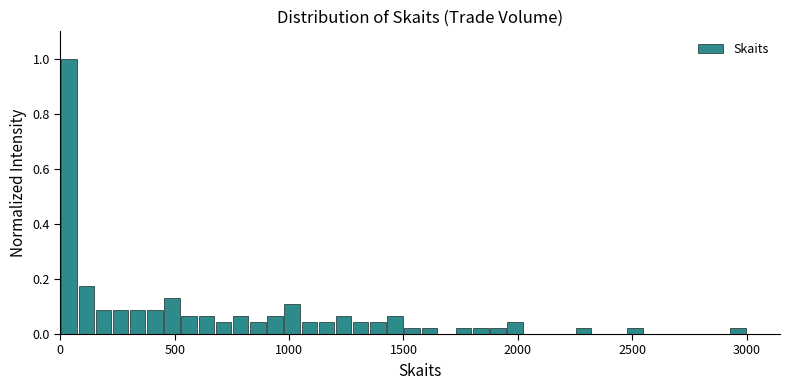

Read against the x-axis, roughly where is the centre of the tallest bar?

50